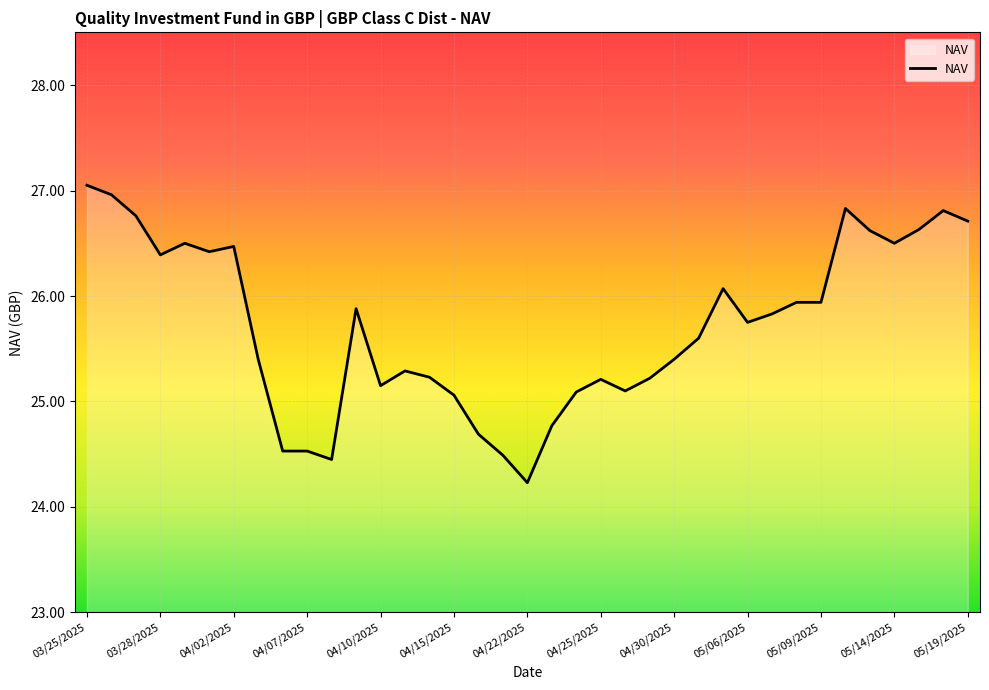

What is the minimum value shown in the chart?

24.2